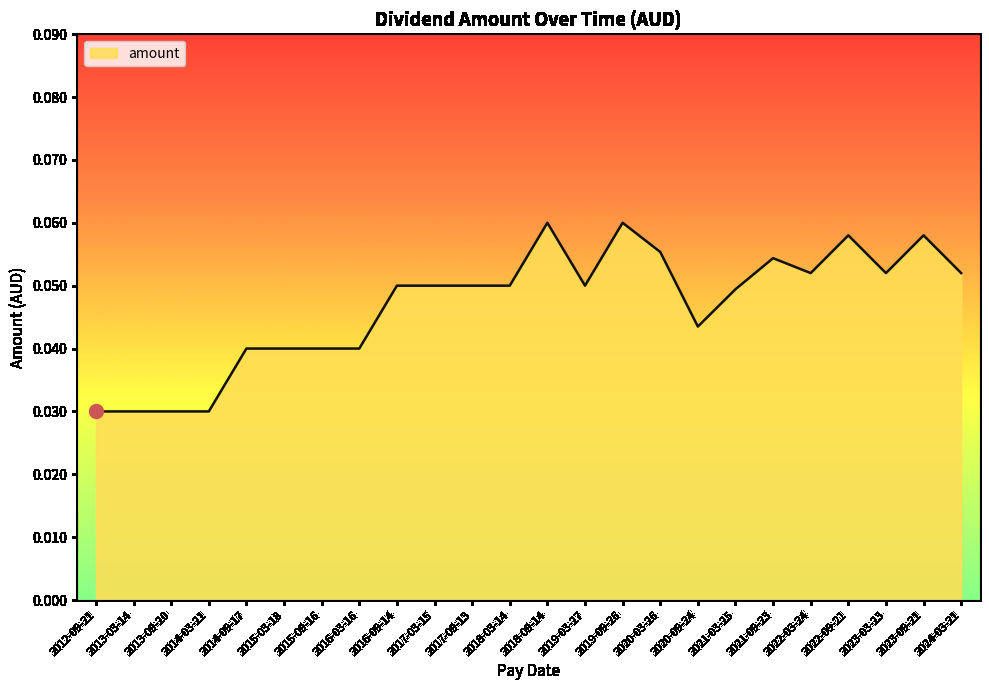

What position from the right is 2014-09-17?

20